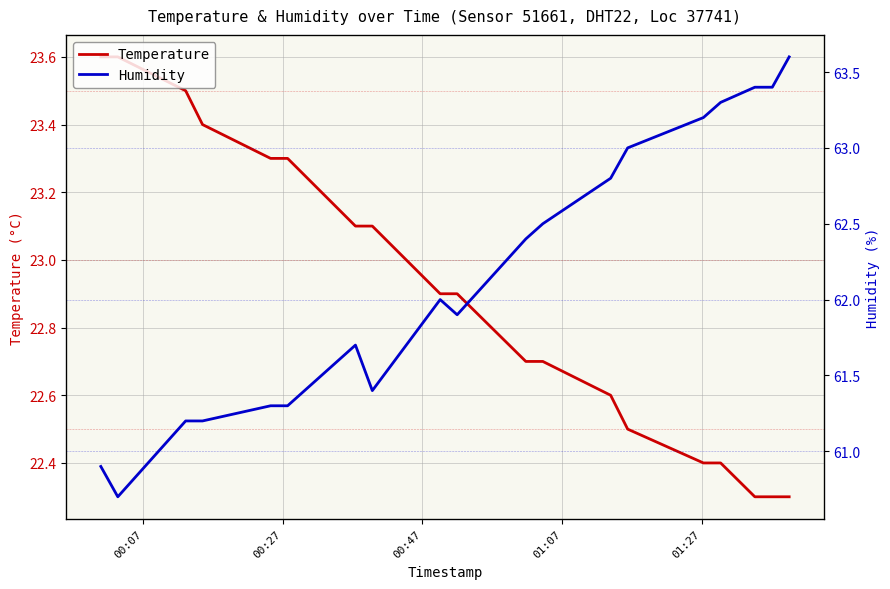

True or false: Temperature has more than 0 points higher than both neighbors.

False